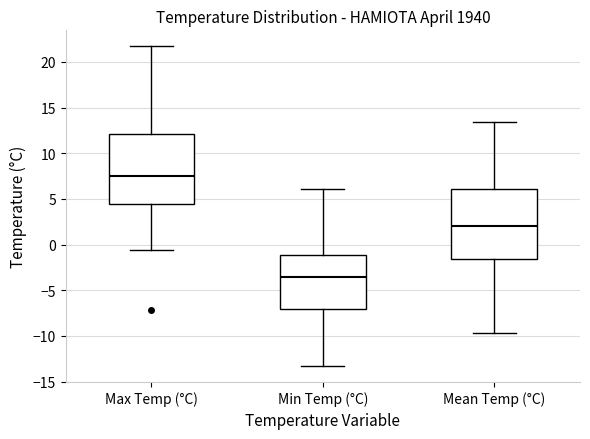

Which box's median line is the lowest?

Min Temp (°C)